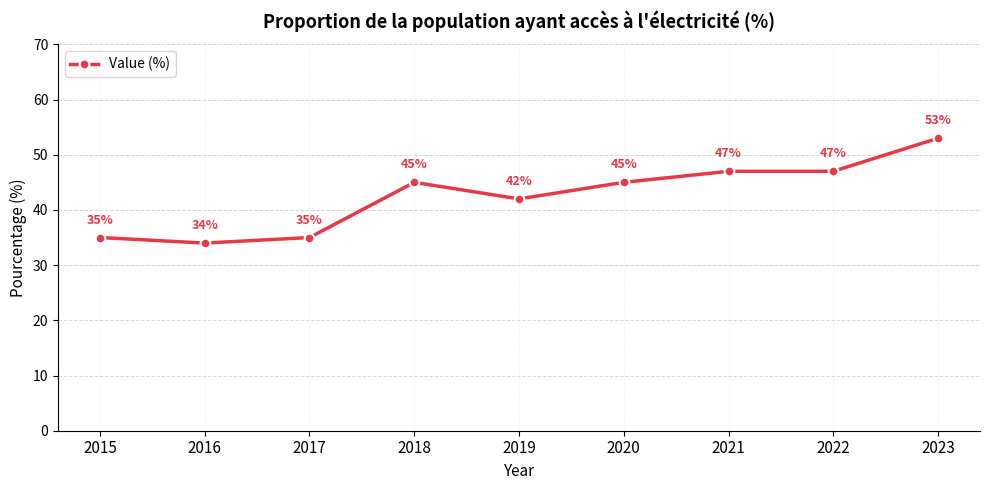

What is the minimum value shown in the chart?

34